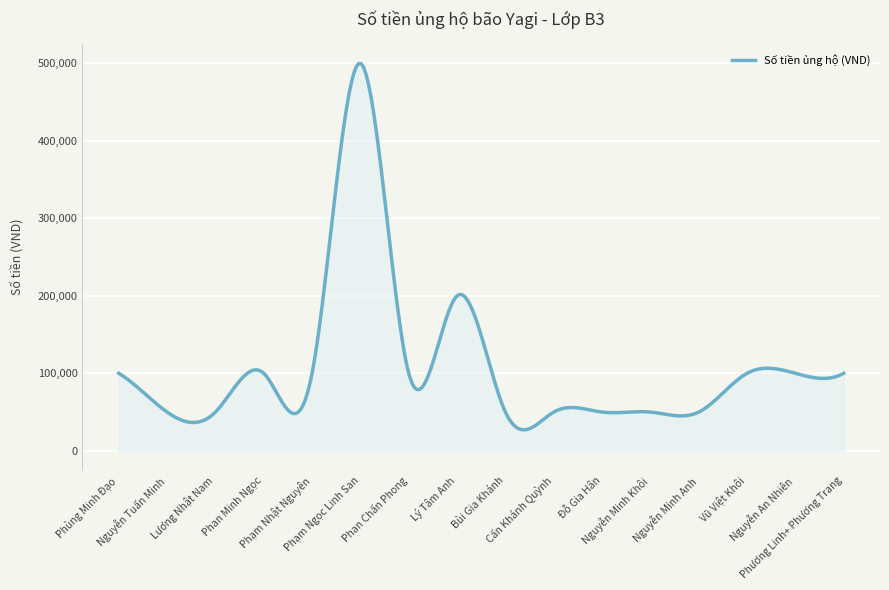

What is the minimum value shown in the chart?

27083.4